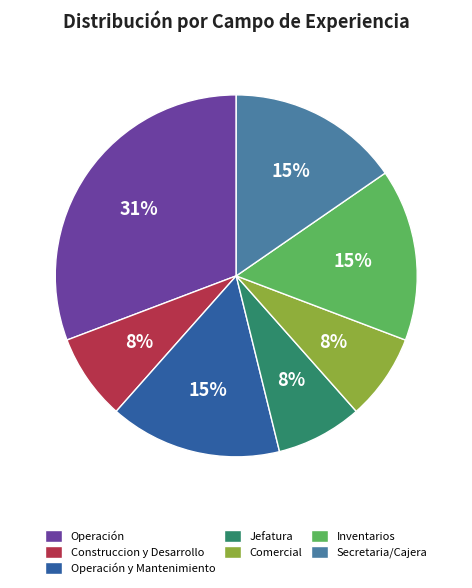

Is there a majority slice in this chart?

No